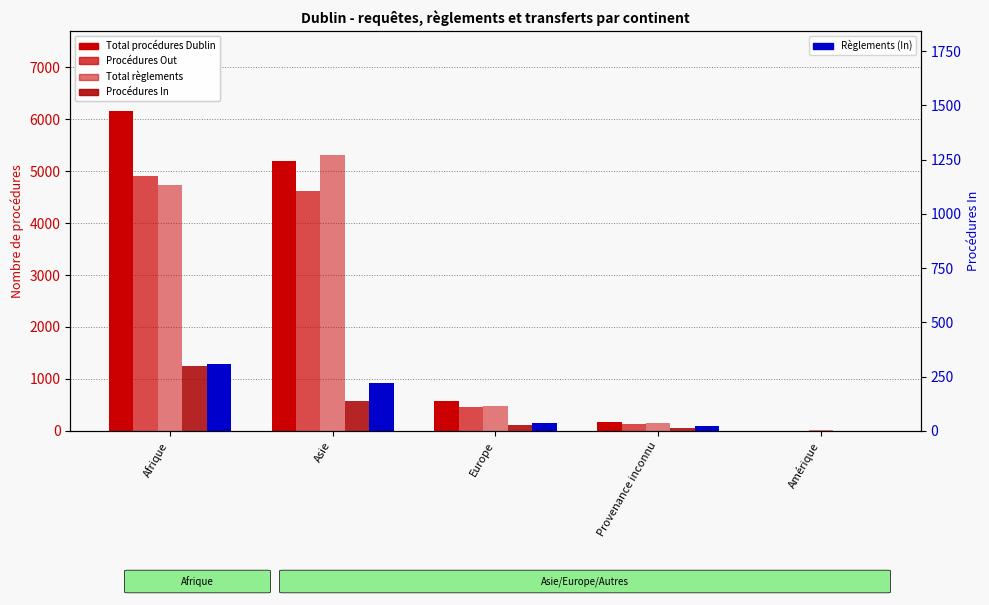

Reading left to right, transcribe all the data shown in this chart.

Total procédures Dublin: 6155	5191	570	172	6
Procédures Out: 4914	4621	450	126	6
Total règlements: 4731	5308	473	154	7
Procédures In: 1241	570	120	46	0
Règlements (In): 307	219	38	20	0